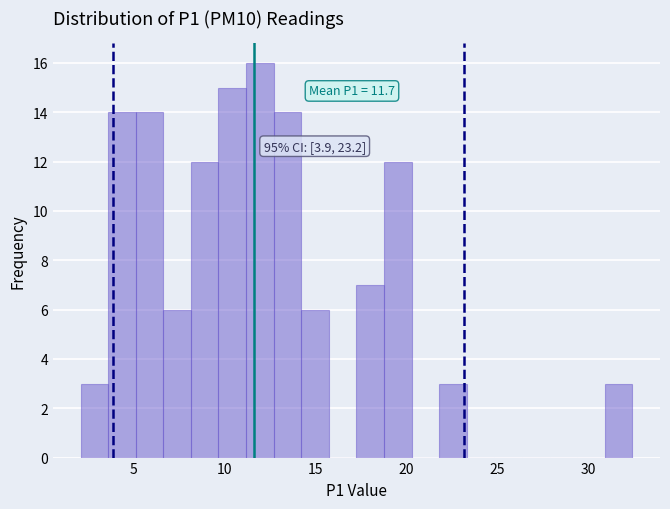

Read against the x-axis, roughly where is the centre of the tallest bar?

12.0